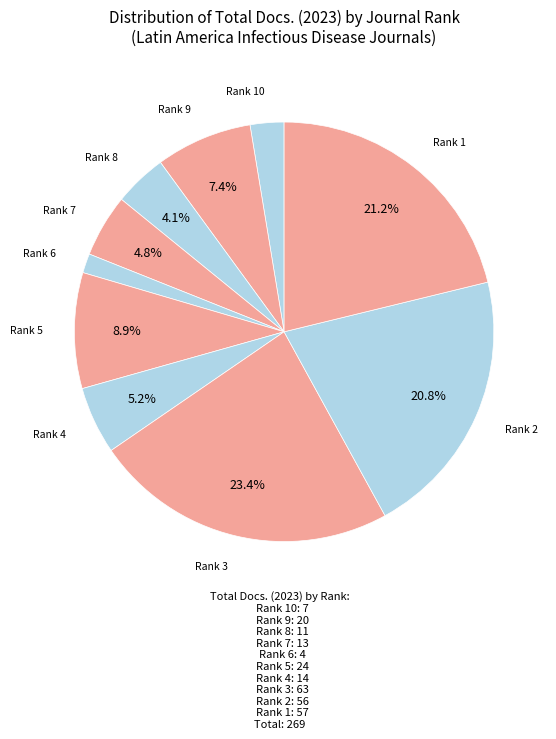

What is the largest slice in the pie chart?

Rank 3